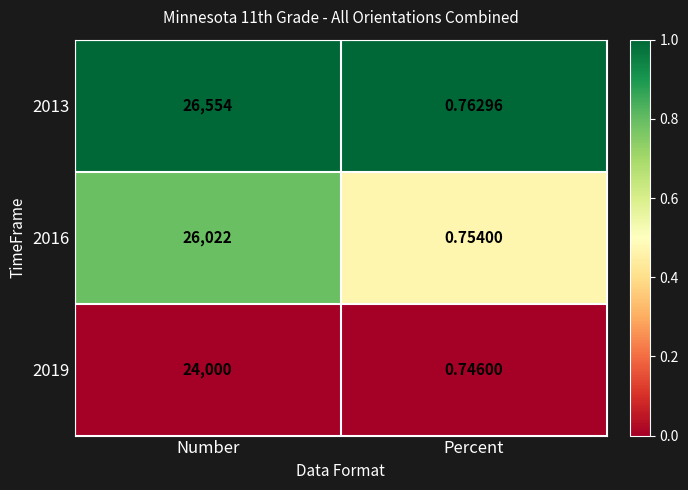

At which category is the sum across all series the highest?

Number